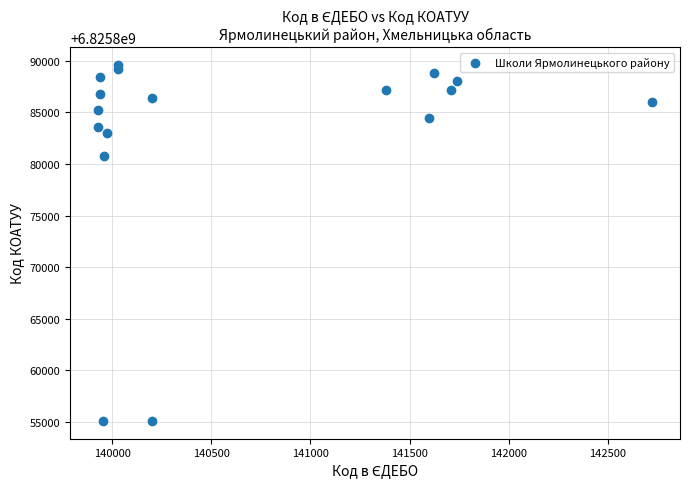

What Y value in the scatter plot is closest to 6825872350?

6825880801